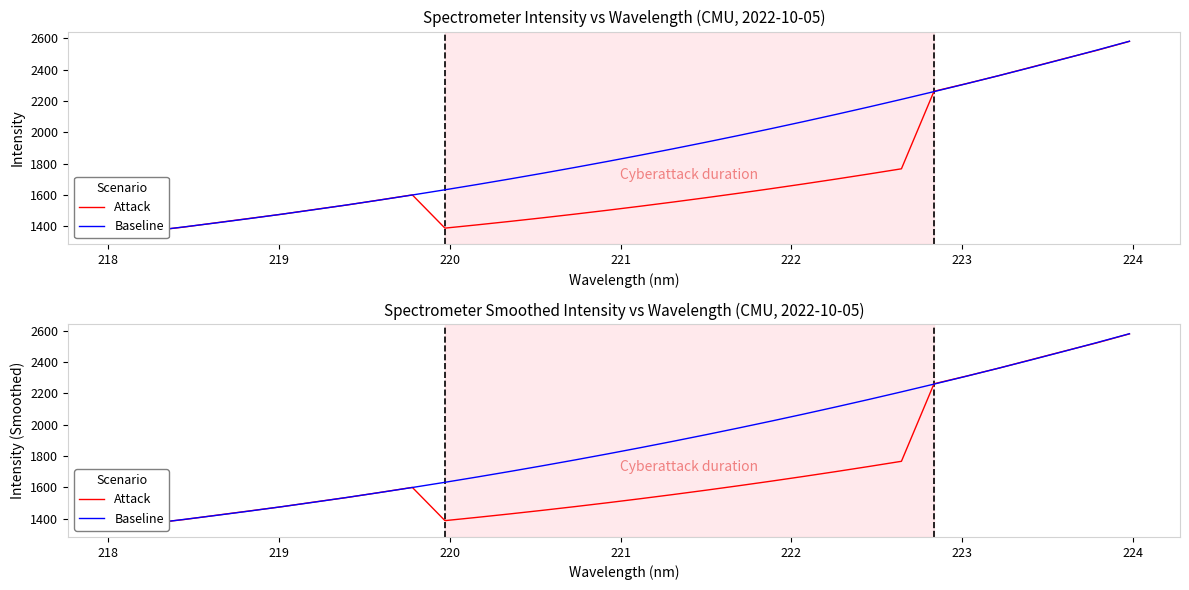

True or false: Baseline has more than 2 interior local peaks.

False